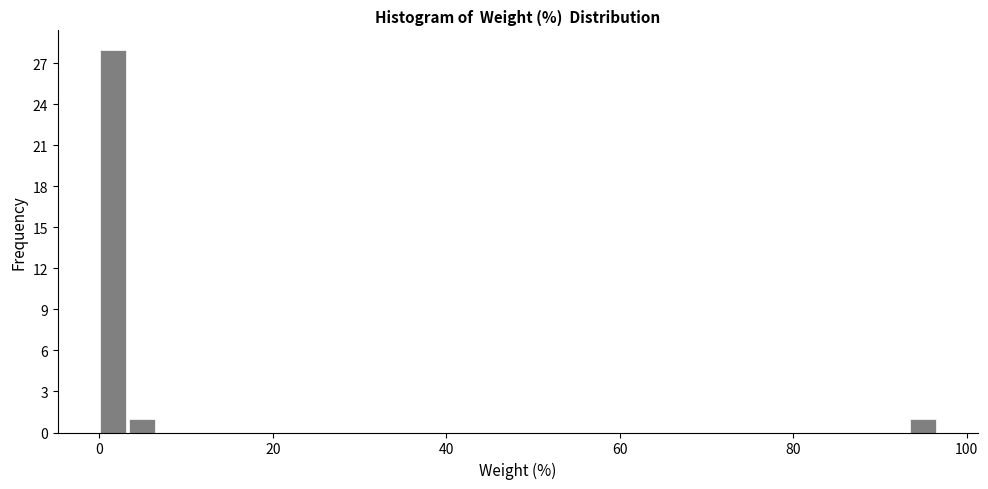

Read against the x-axis, roughly where is the centre of the tallest bar?

2